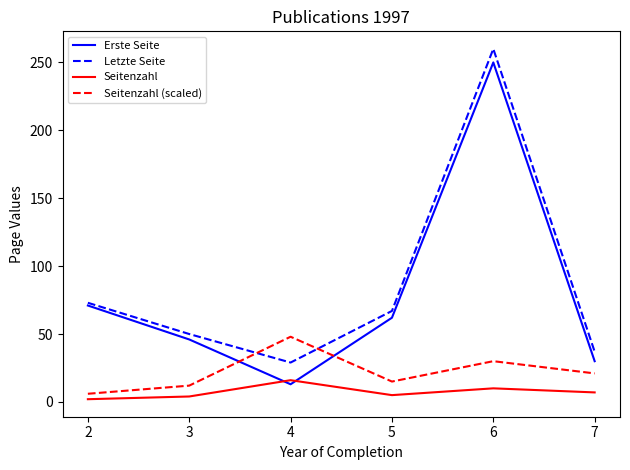

Which series has the largest range (max minus min)?

Erste Seite